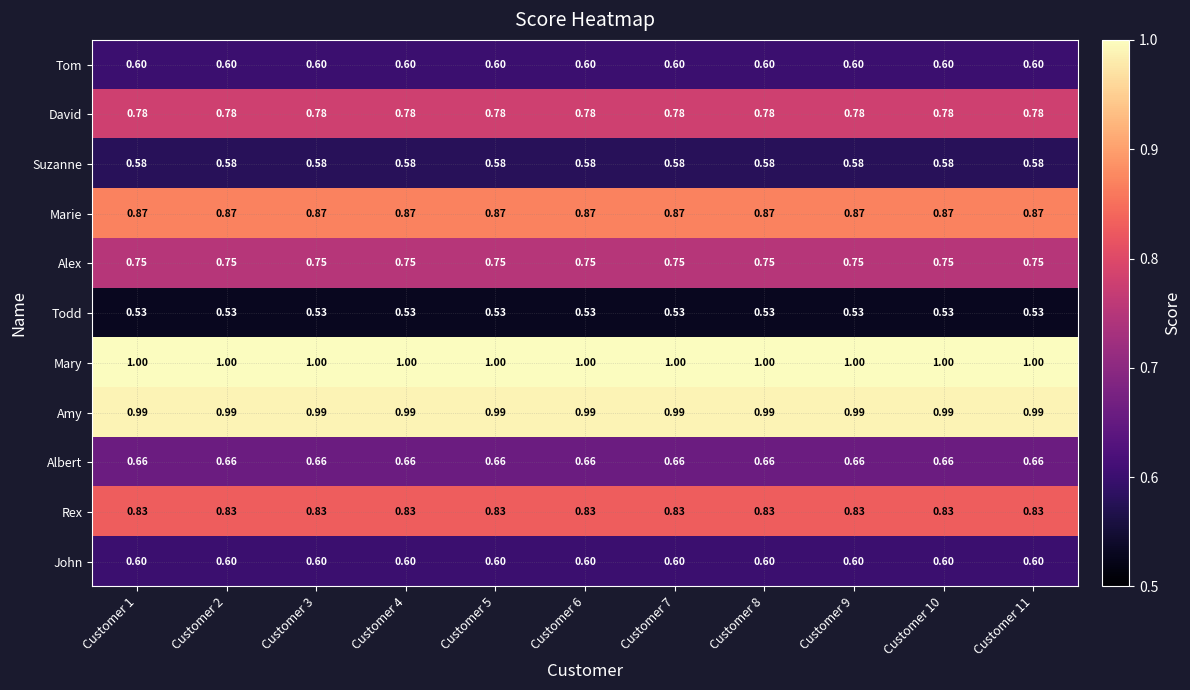

At which category does the chart reach its peak across all series?

Customer 1